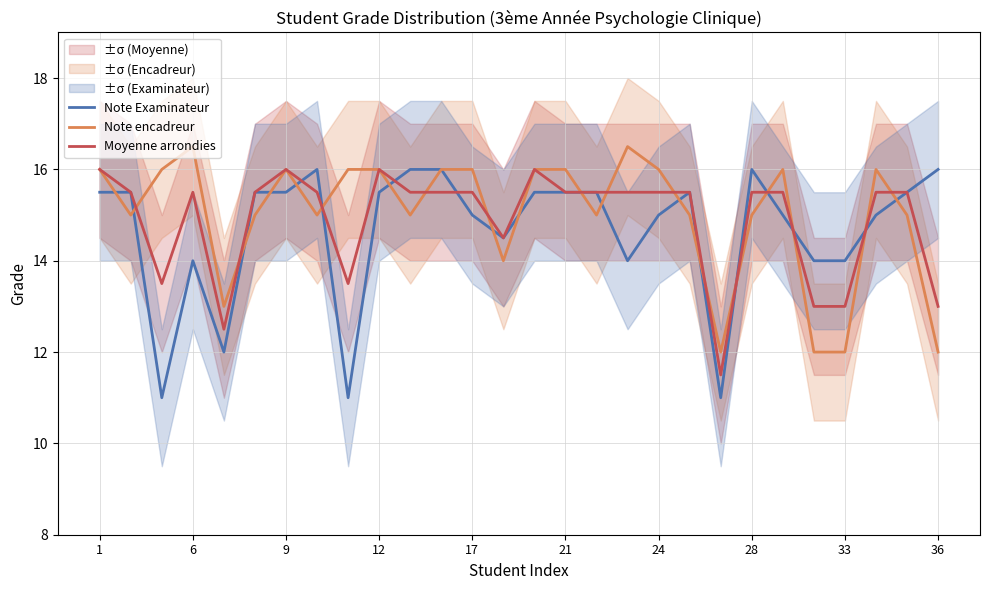

Where is the first local maximum for Note encadreur?

6